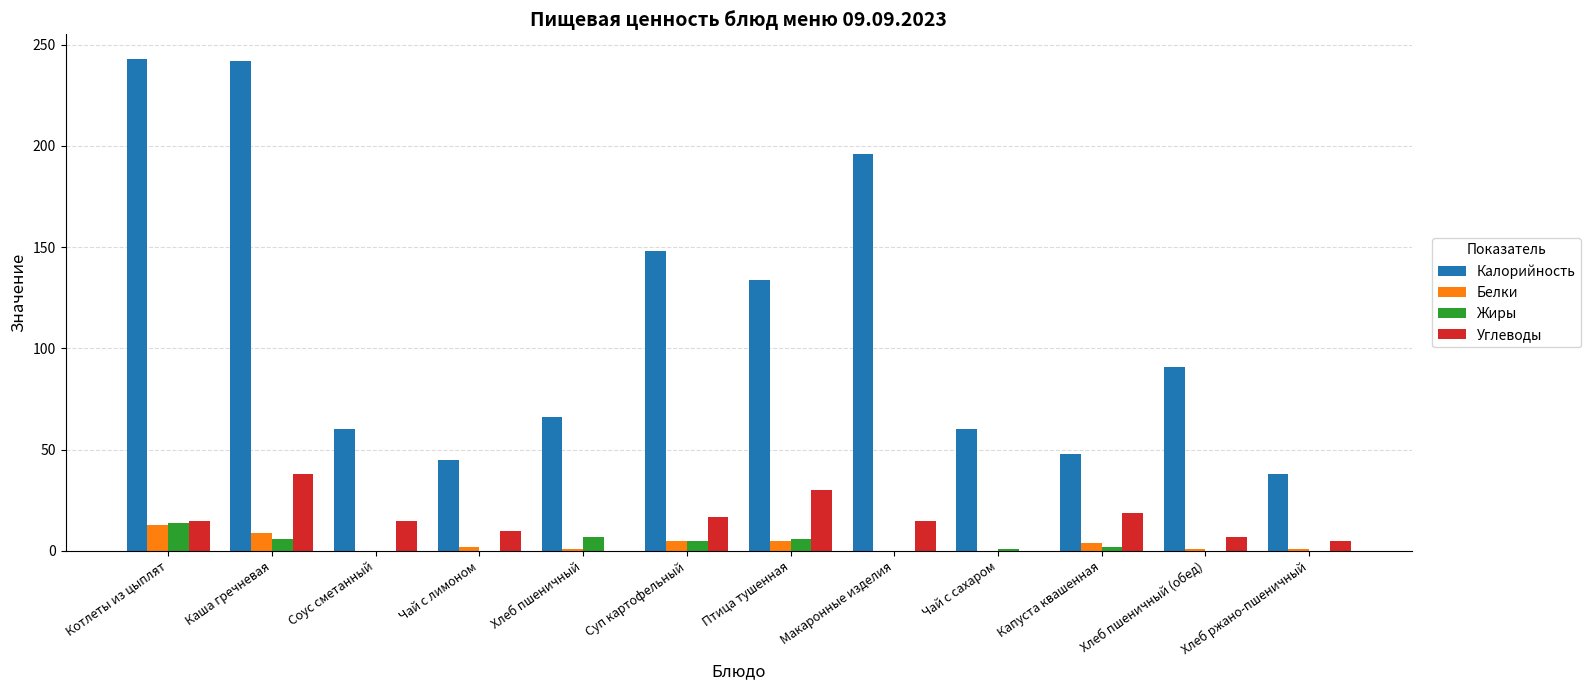

Which series has the largest total across all categories?

Калорийность